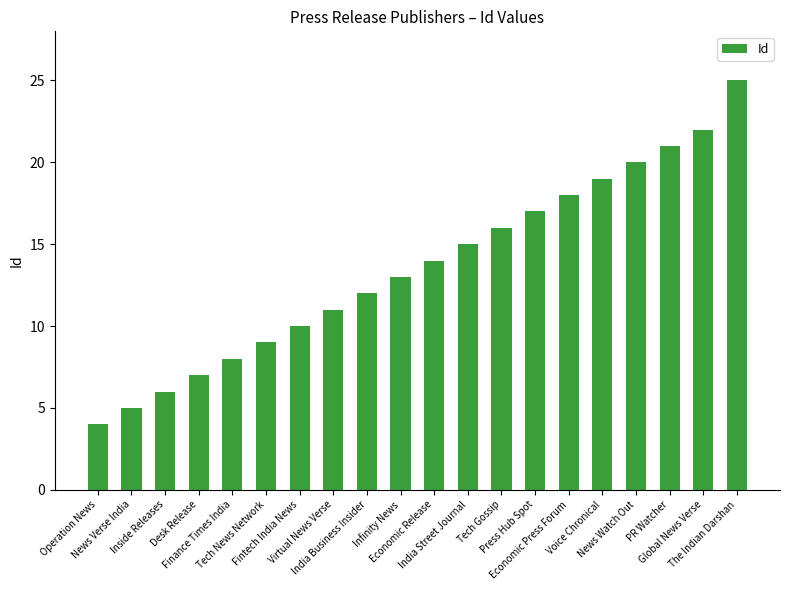

List the labels in order of value, smallest first.

Operation News, News Verse India, Inside Releases, Desk Release, Finance Times India, Tech News Network, Fintech India News, Virtual News Verse, India Business Insider, Infinity News, Economic Release, India Street Journal, Tech Gossip, Press Hub Spot, Economic Press Forum, Voice Chronical, News Watch Out, PR Watcher, Global News Verse, The Indian Darshan